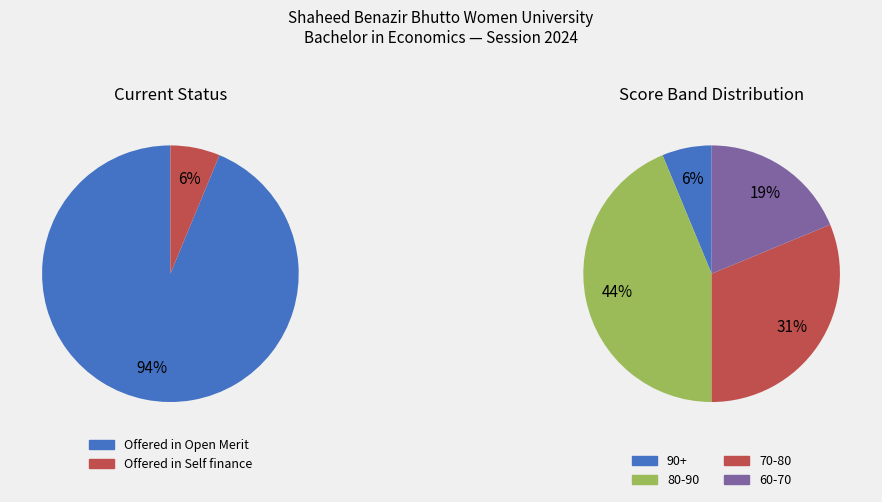

Does Offered in Self finance represent more than half of the total?

No